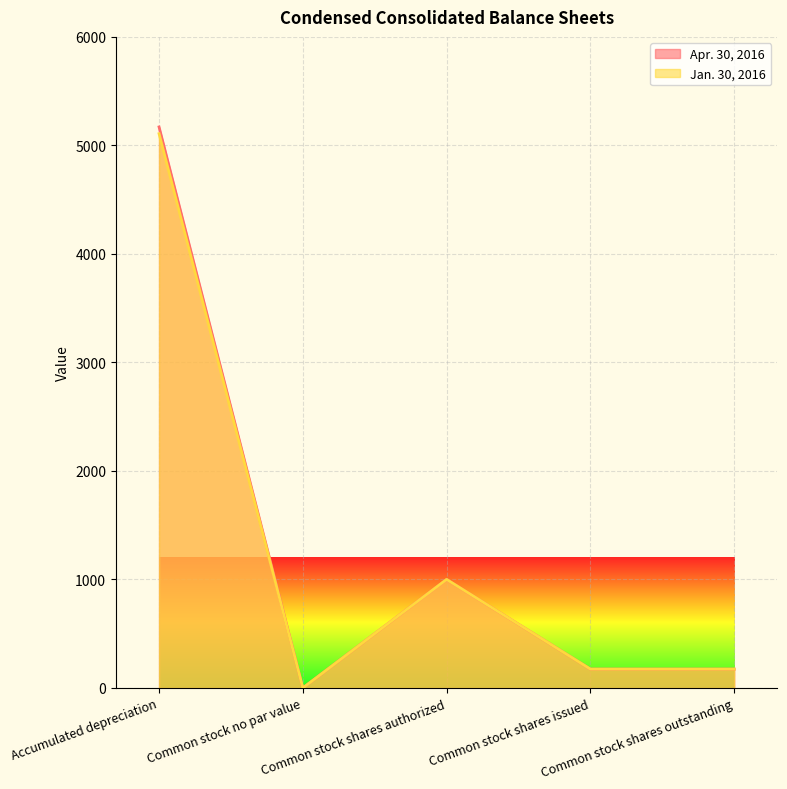

Reading left to right, what are all the values shown in this chart?

Apr. 30, 2016: 5170.0	0.0	1000.0	173.4	173.4
Jan. 30, 2016: 5108.0	0.0	1000.0	173.5	173.5